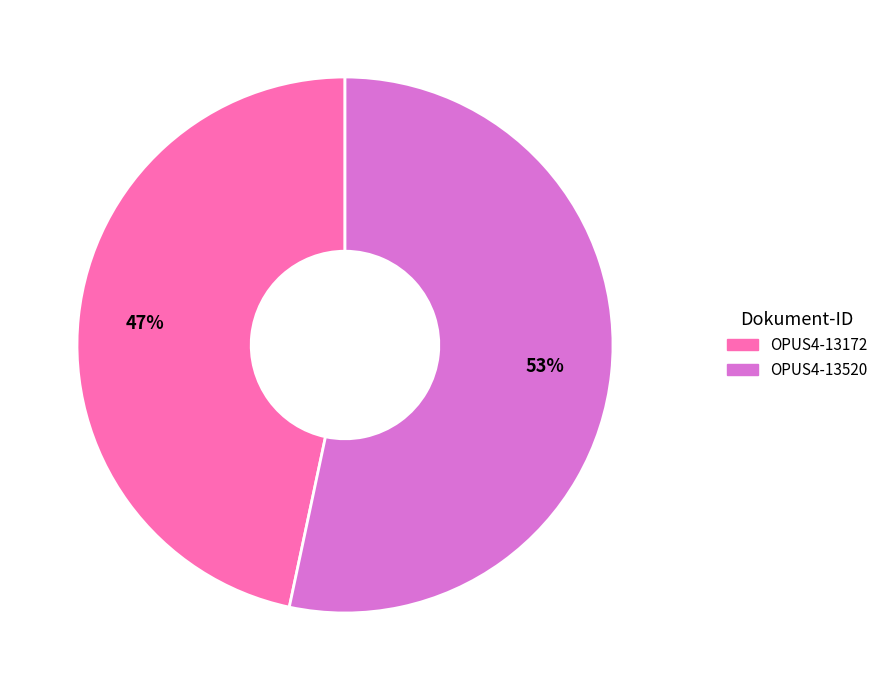

Do OPUS4-13520 and OPUS4-13172 together represent more than half of the pie?

Yes